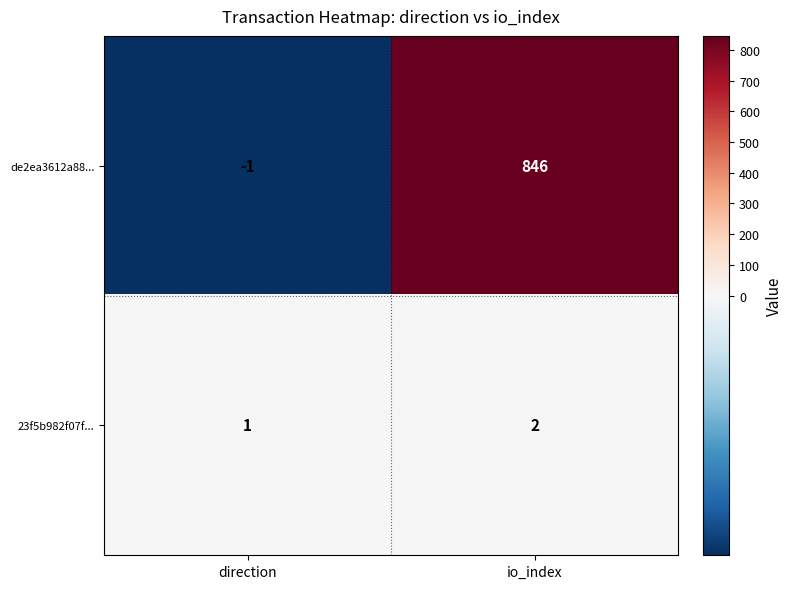

What is the difference between the de2ea3612a88... values at direction and io_index?

847